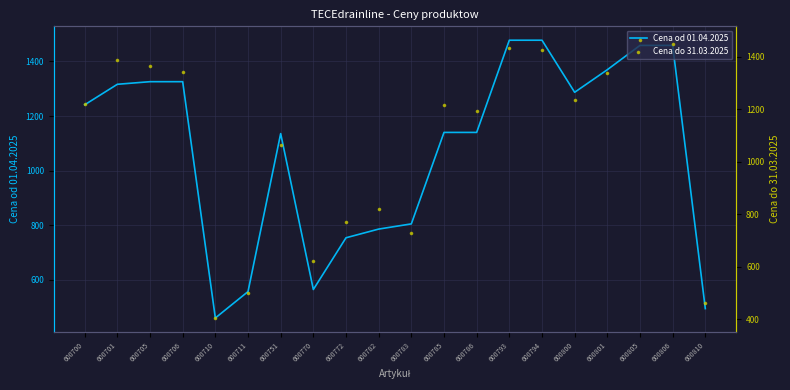

At which category is the sum across all series the highest?

600805